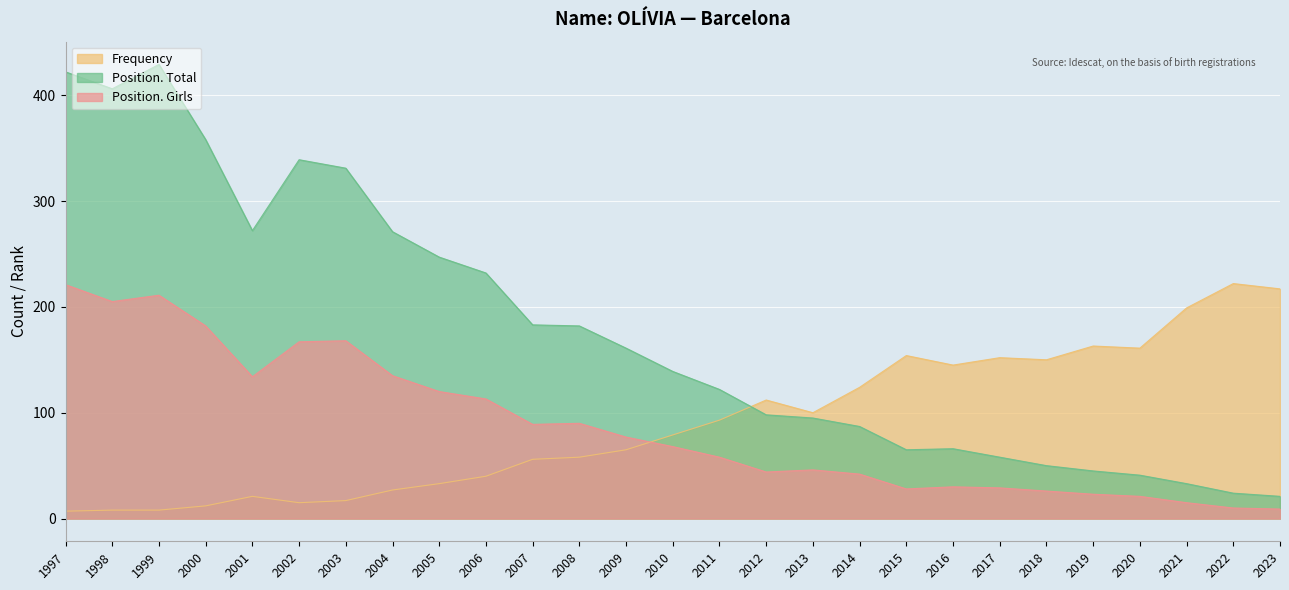

What is the value of the Position. Girls point at the 6th from the left?

167